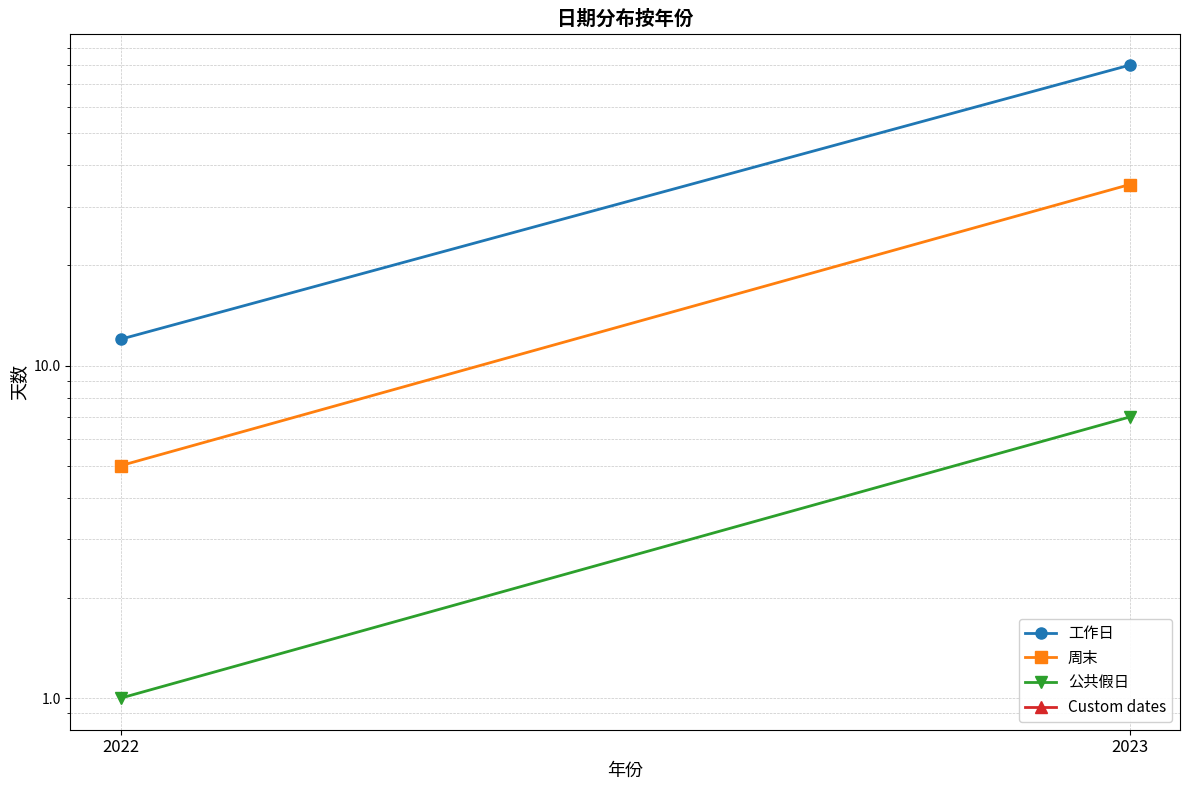

How many lines are shown in the chart?

4